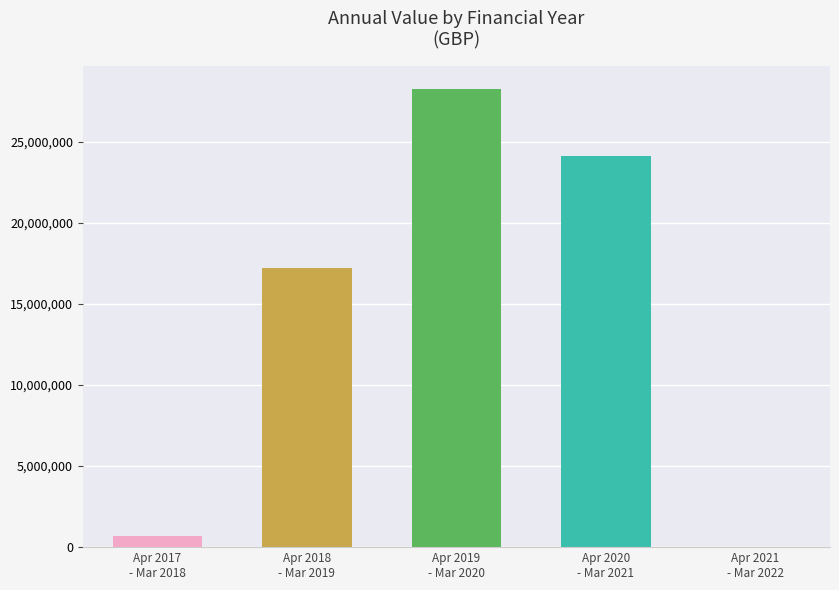

Reading left to right, what are all the values shown in this chart?

Apr 2017
- Mar 2018=709323	Apr 2018
- Mar 2019=17187570	Apr 2019
- Mar 2020=28268263	Apr 2020
- Mar 2021=24150126	Apr 2021
- Mar 2022=-1